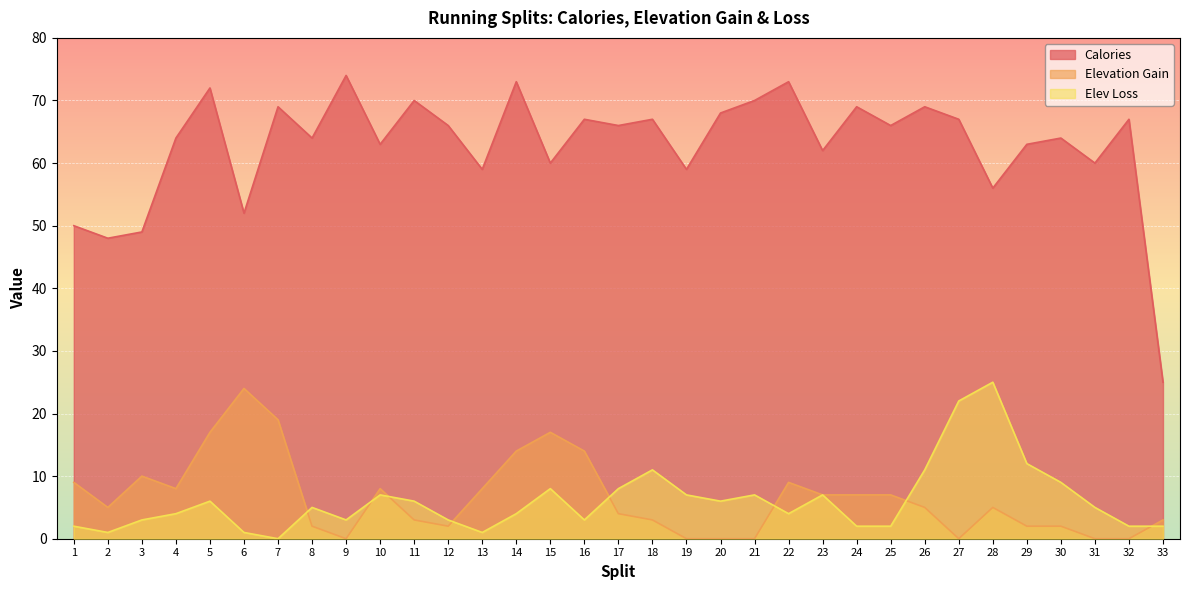

What is the sum of the Elevation Gain values at 15 and 20?

17